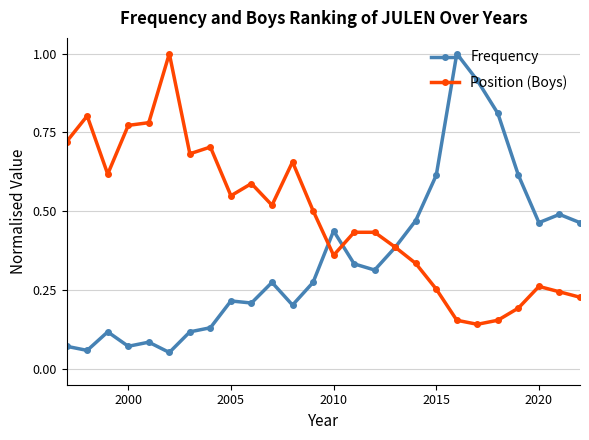

At how many categories does at least one series exceed 0?

26